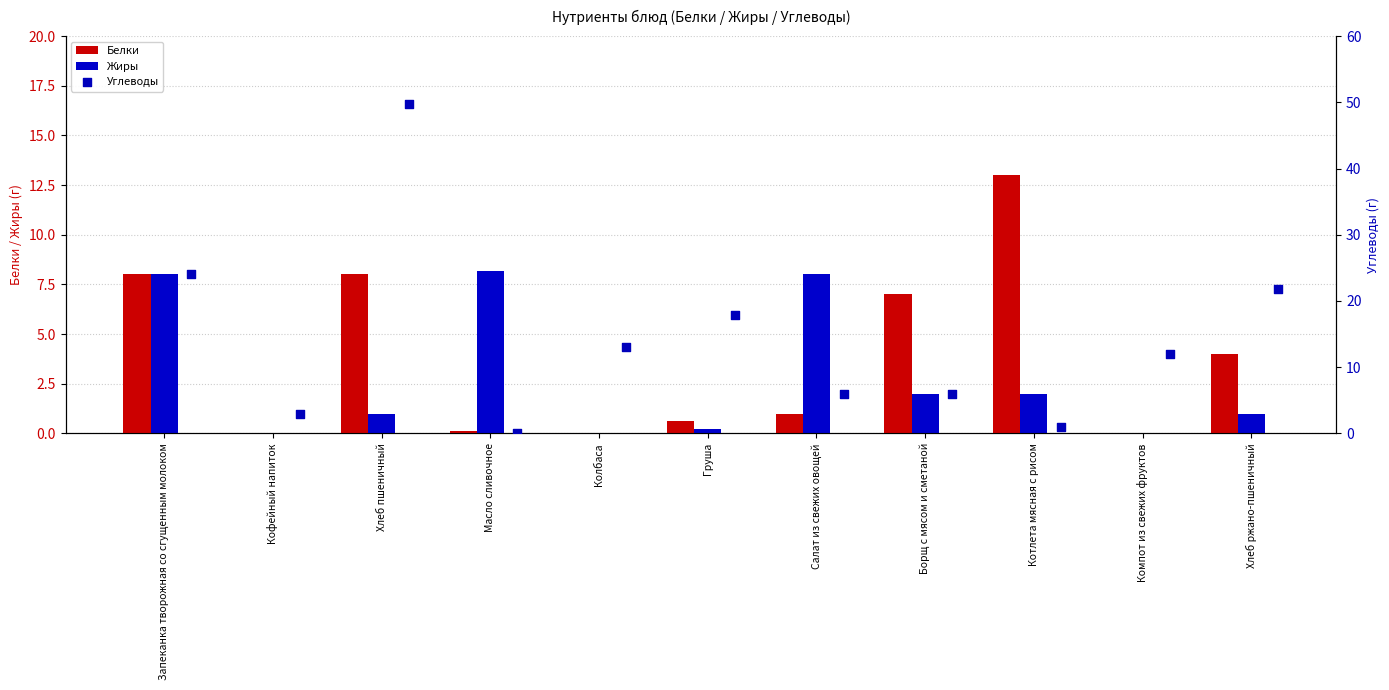

At how many categories does at least one series exceed 32?

1